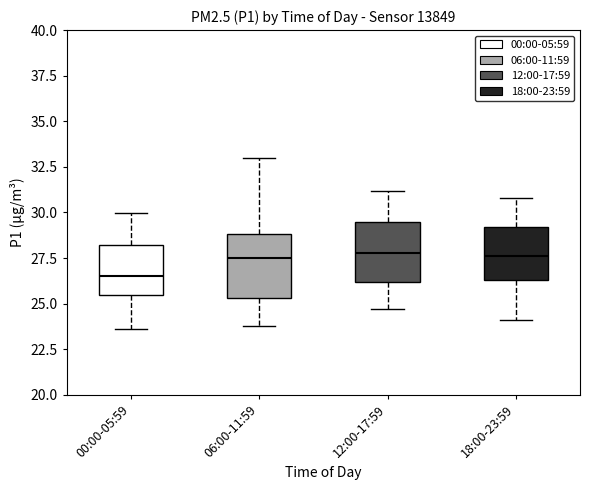

Reading left to right, read every box against the y-axis: the position of its median line, the range the box covers, and the ends of its whiskers. The values are not printed on the chart, so give them approximately, as read against the axis.

00:00-05:59: median 26.5, box 25.5 to 28.0, whiskers 23.5 to 30.0
06:00-11:59: median 27.5, box 25.5 to 29.0, whiskers 24.0 to 33.0
12:00-17:59: median 28.0, box 26.0 to 29.5, whiskers 24.5 to 31.0
18:00-23:59: median 27.5, box 26.5 to 29.0, whiskers 24.0 to 31.0